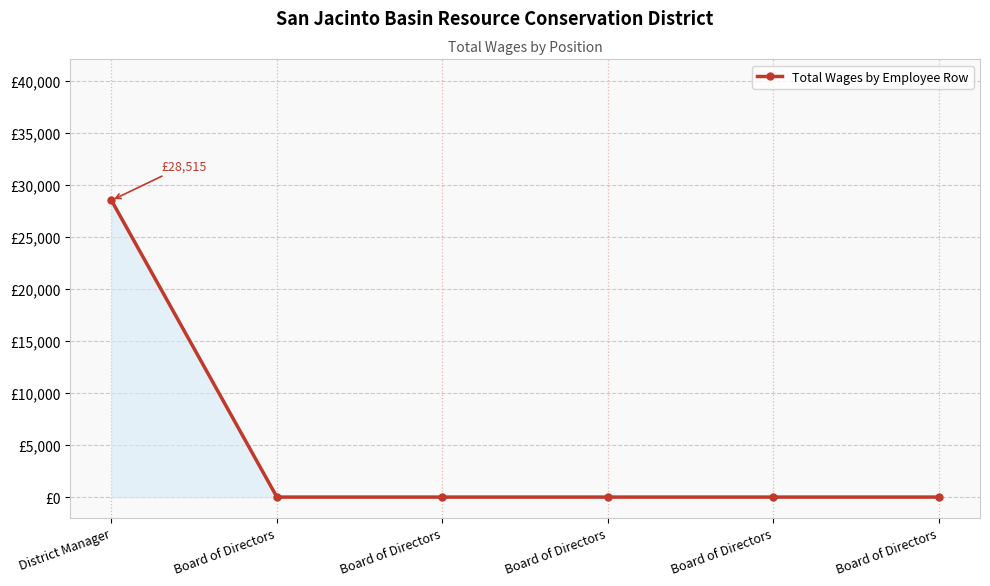

Which has a higher value, Board of Directors or Board of Directors?

Board of Directors